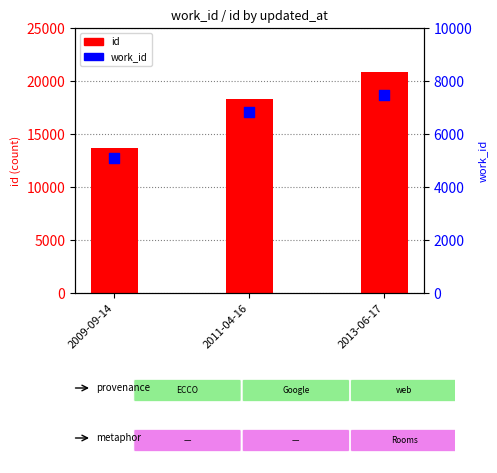

At which category is the sum across all series the highest?

2013-06-17